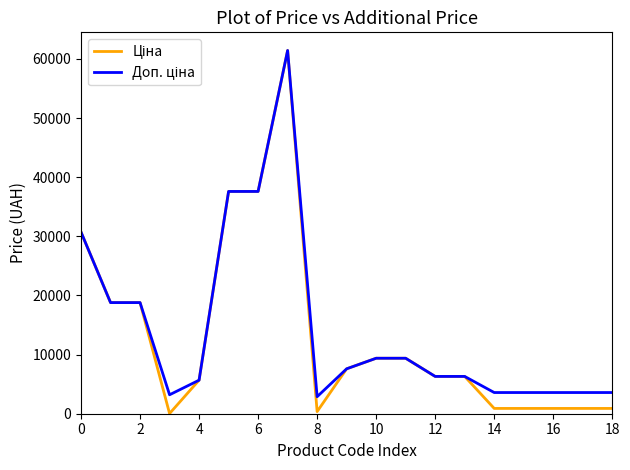

Does the chart have visible grid lines?

No